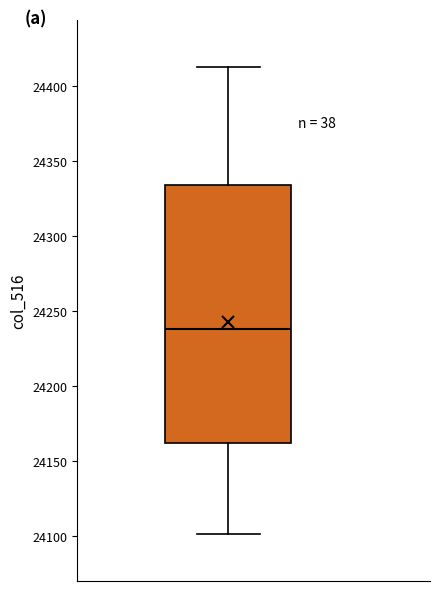

Transcribe this box plot: give where the median line is, the range the box spans, and where the two whiskers end, as read against the y-axis. The values are not printed on the chart, so give them approximately, as read against the axis.

median 24240, box 24160 to 24335, whiskers 24100 to 24415